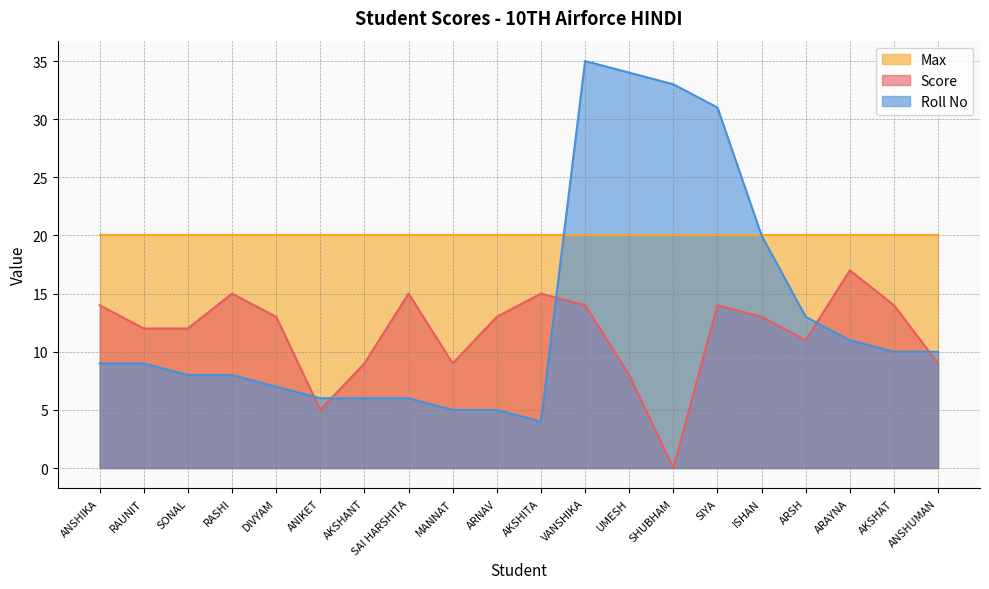

Count the number of categories in the chart.

20